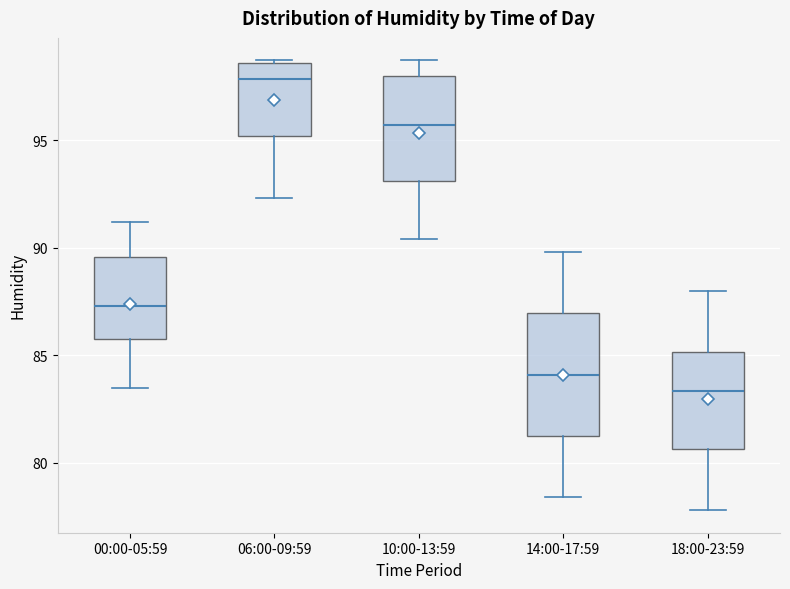

Where does the lower whisker of the box for 10:00-13:59 end on the y-axis? The values are not printed on the chart, so give them approximately, as read against the axis.

90.5